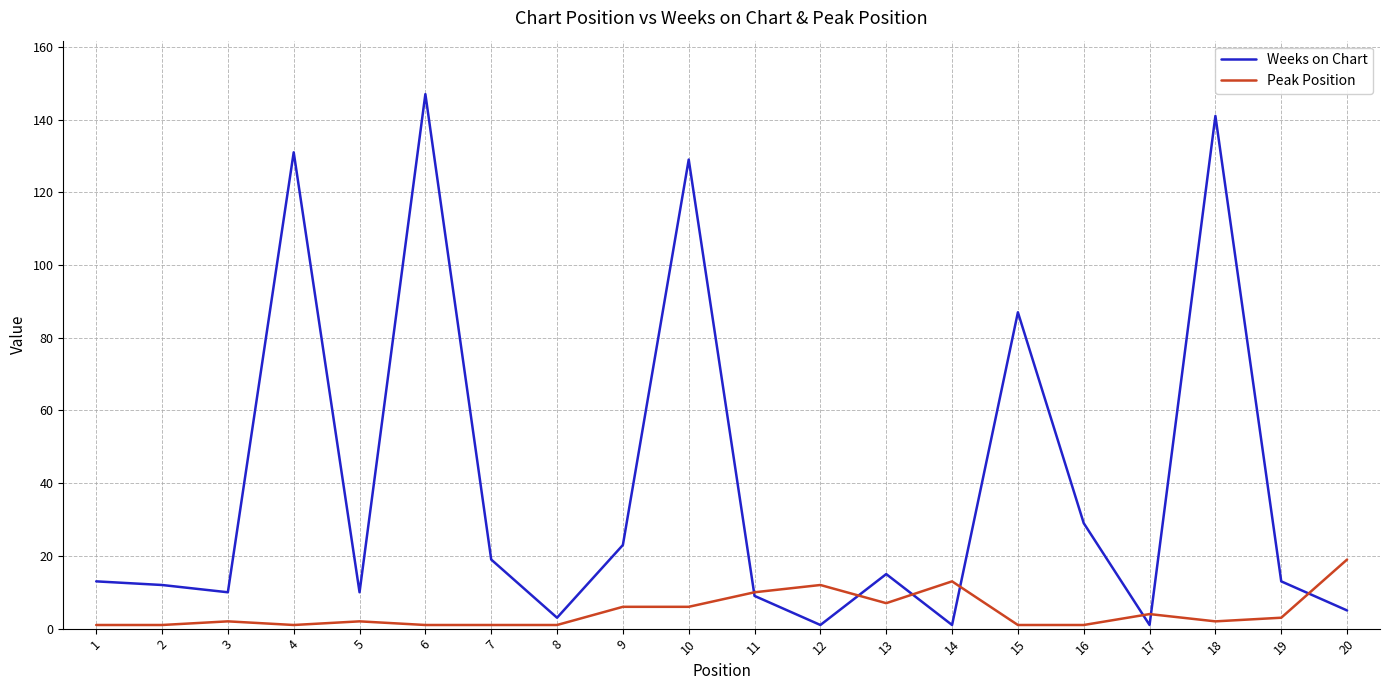

How many intersections are there between Peak Position and Weeks on Chart?

7